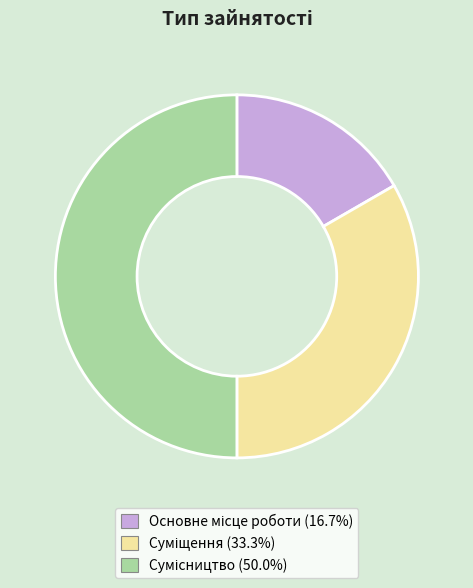

How many slices are in this pie chart?

3